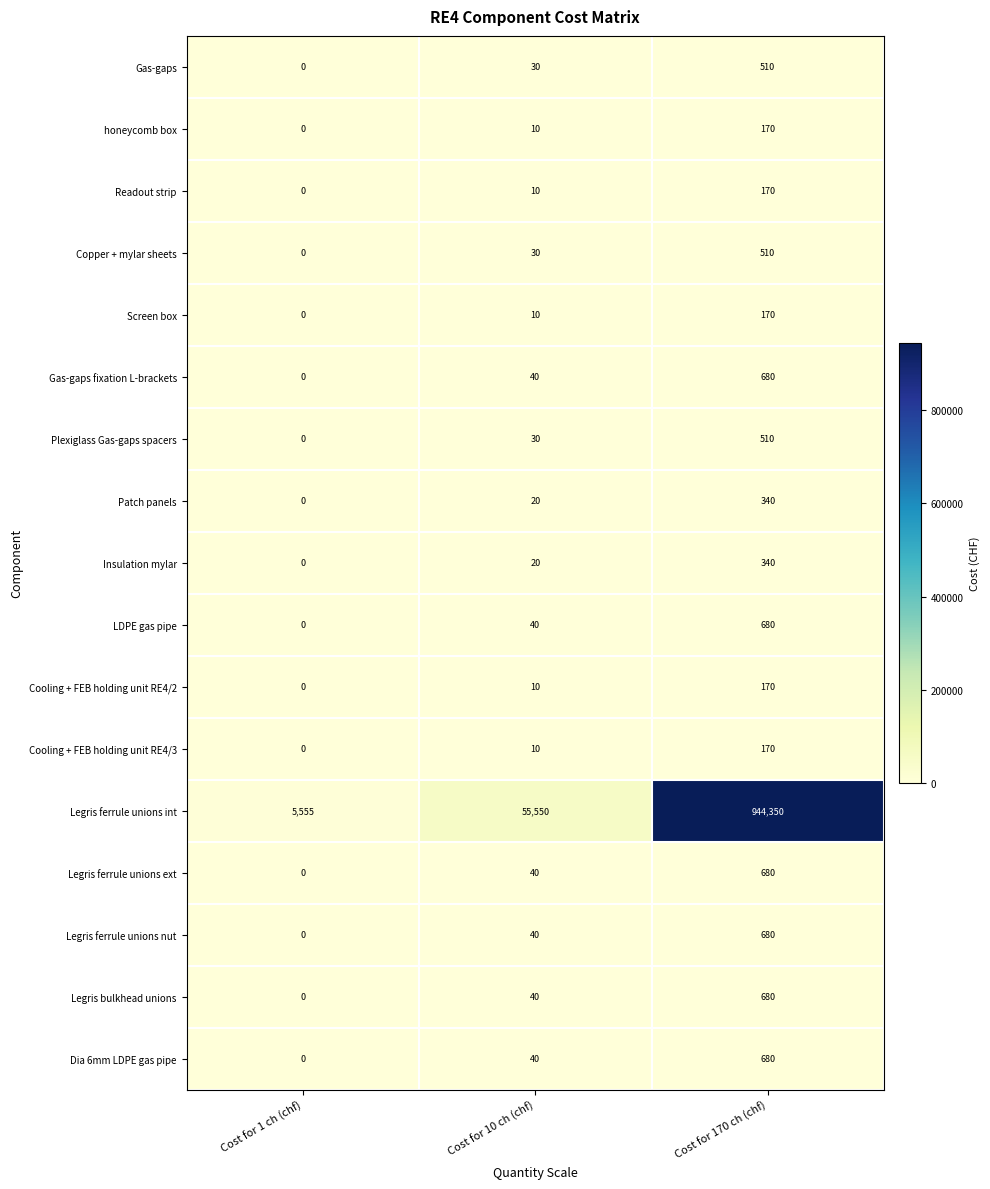

What is the sum of all Readout strip values?

180